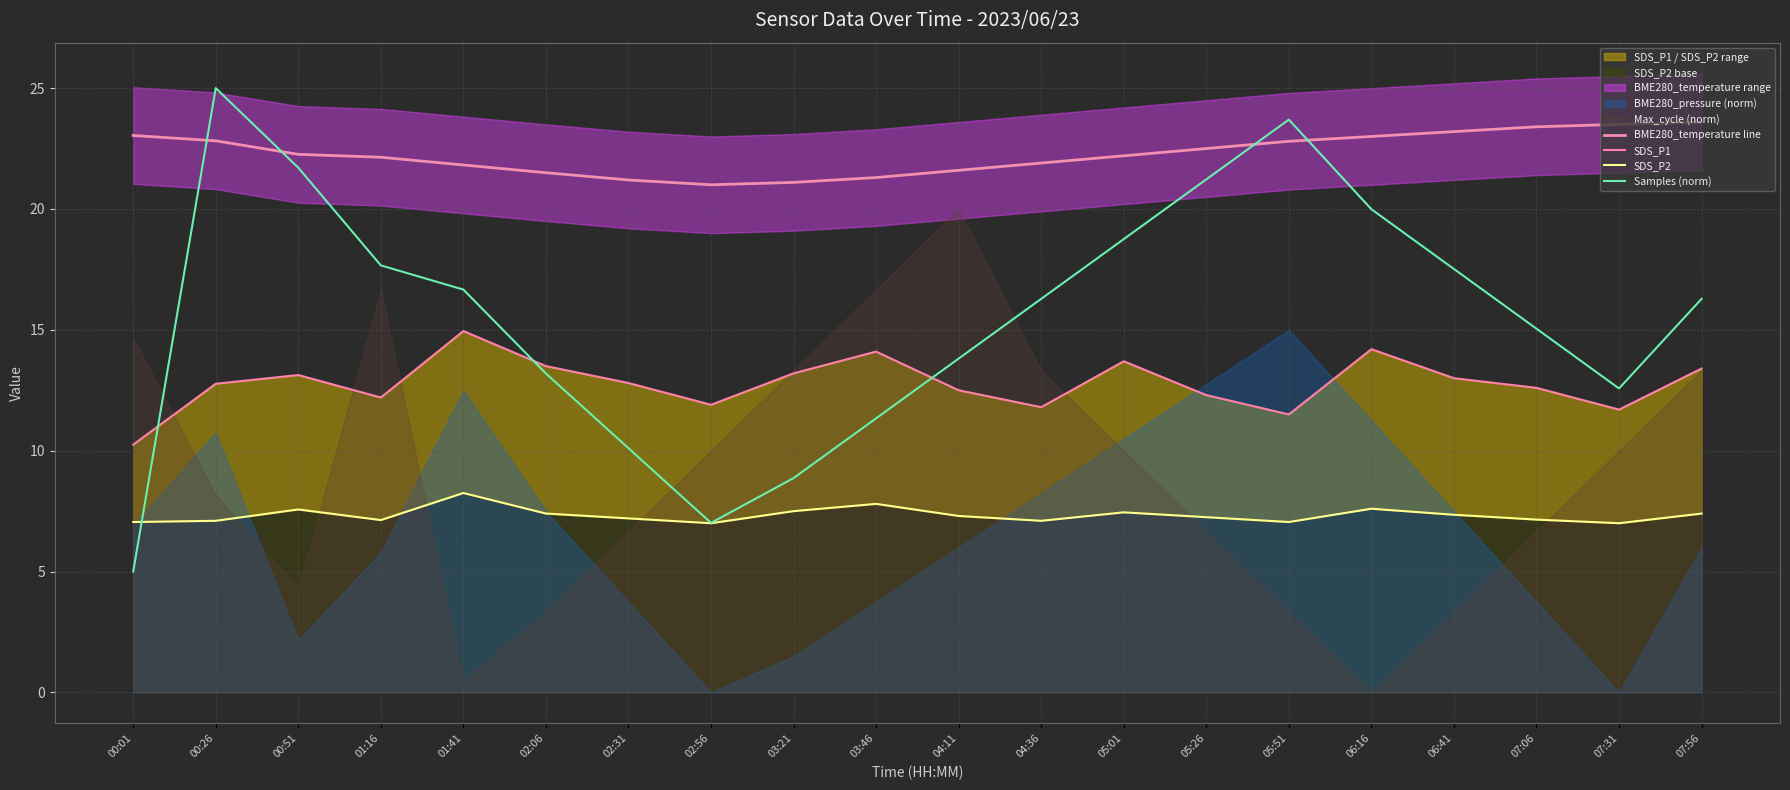

Rank the series by their maximum value, from highest to lowest.

Samples (norm), BME280_temperature line, SDS_P1, SDS_P2